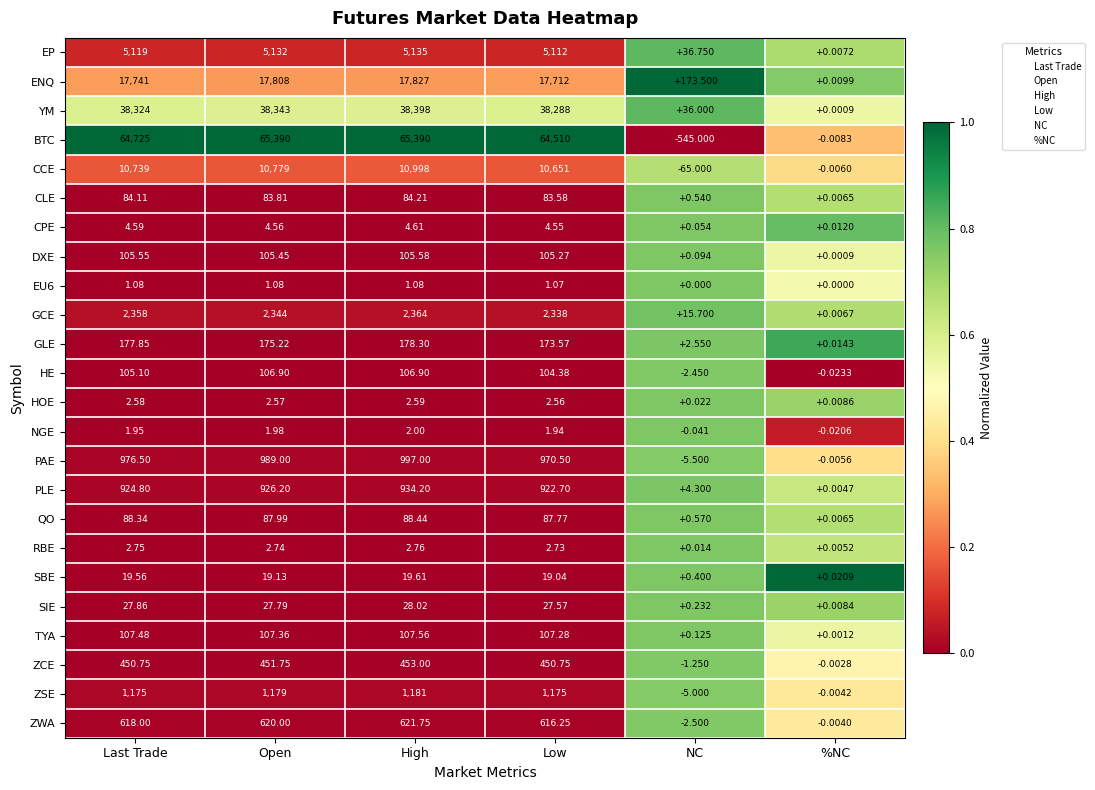

Between Low and %NC, which series saw the biggest shift?

BTC